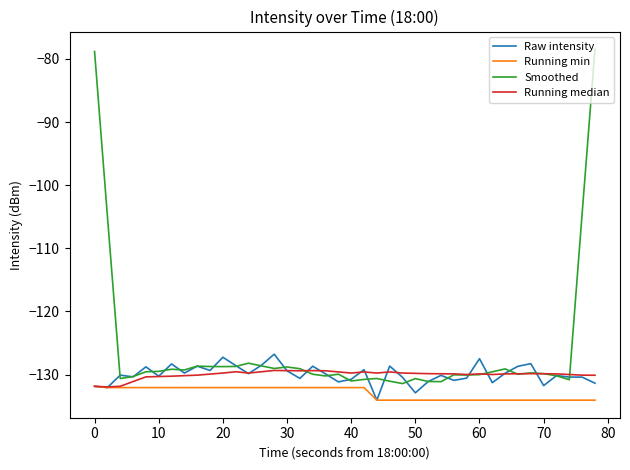

List the series in order of their peak value, highest first.

Smoothed, Raw intensity, Running median, Running min